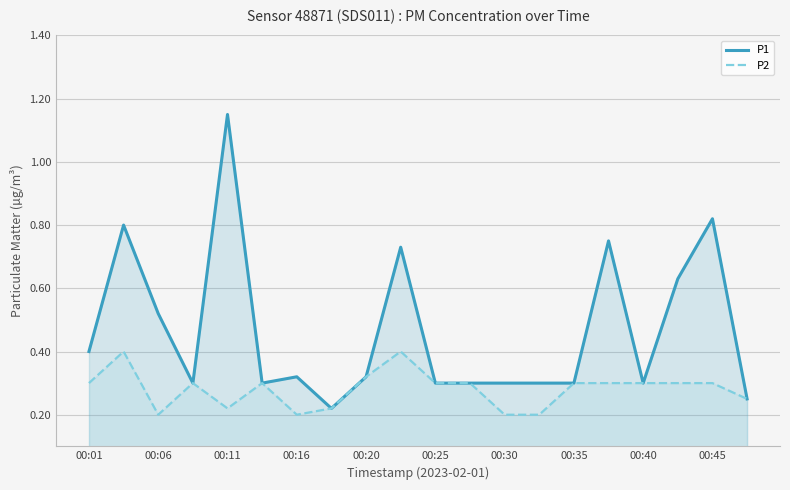

At which category is the sum across all series the highest?

00:11